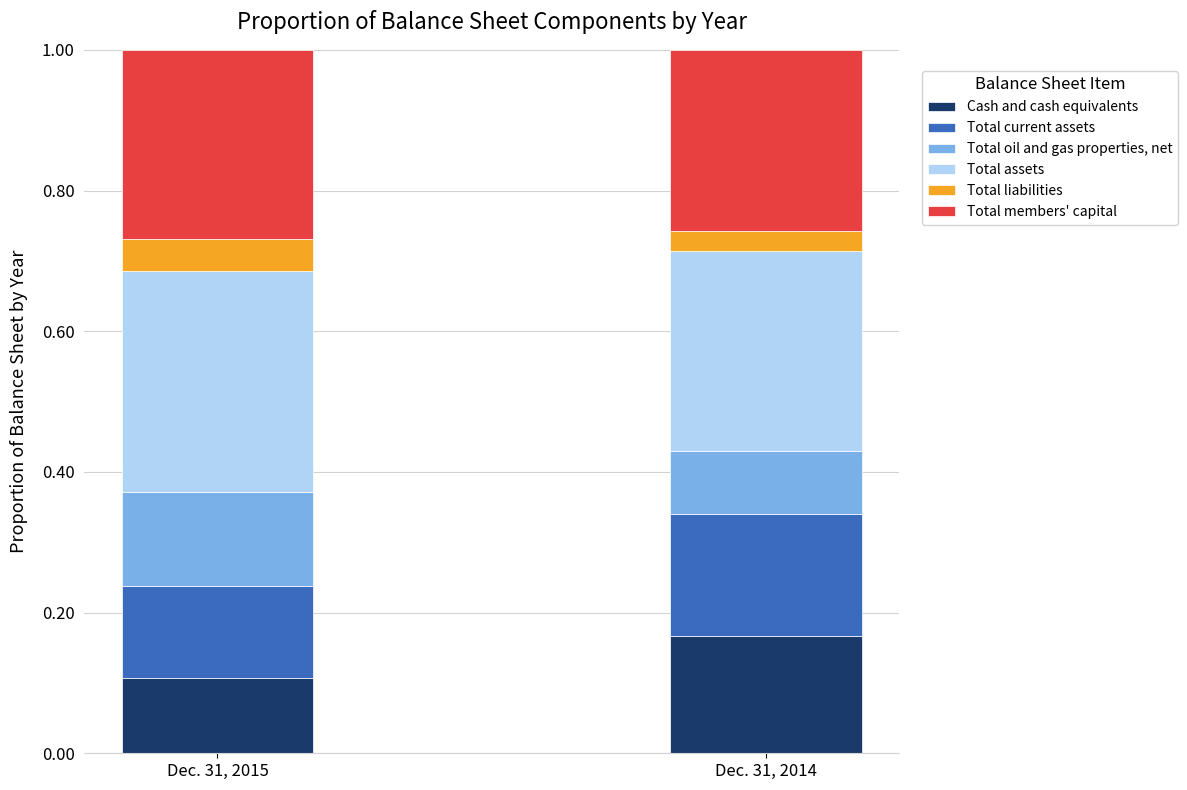

Which category has the lowest value in the Cash and cash equivalents series?

Dec. 31, 2015